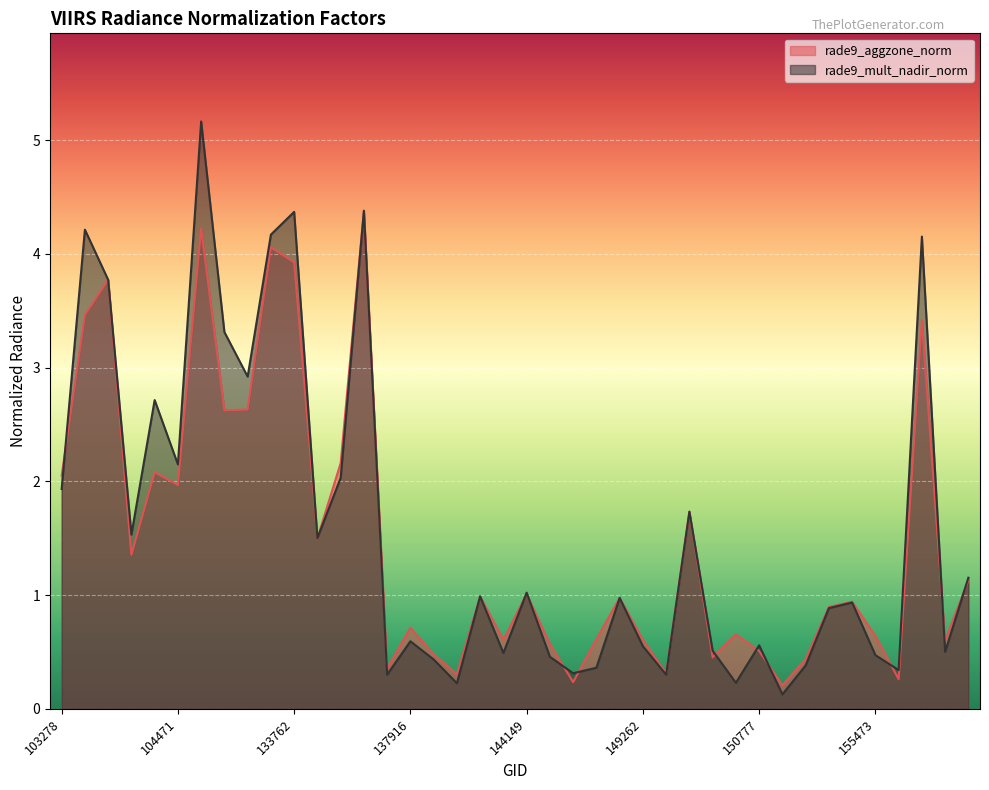

What is the sum of all rade9_mult_nadir_norm values?

63.2